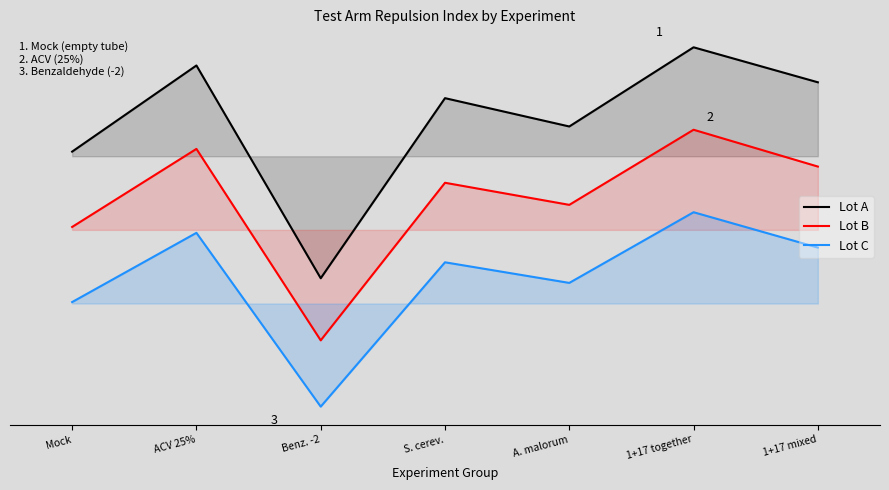

How many categories are shown in the chart?

7